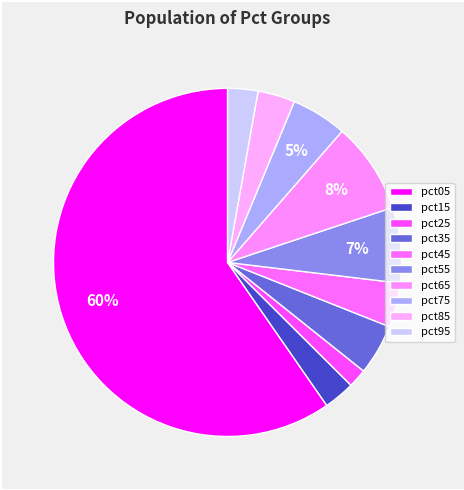

To the nearest percent, what is the difference between the pct85 and pct55 slice percentages?

4%